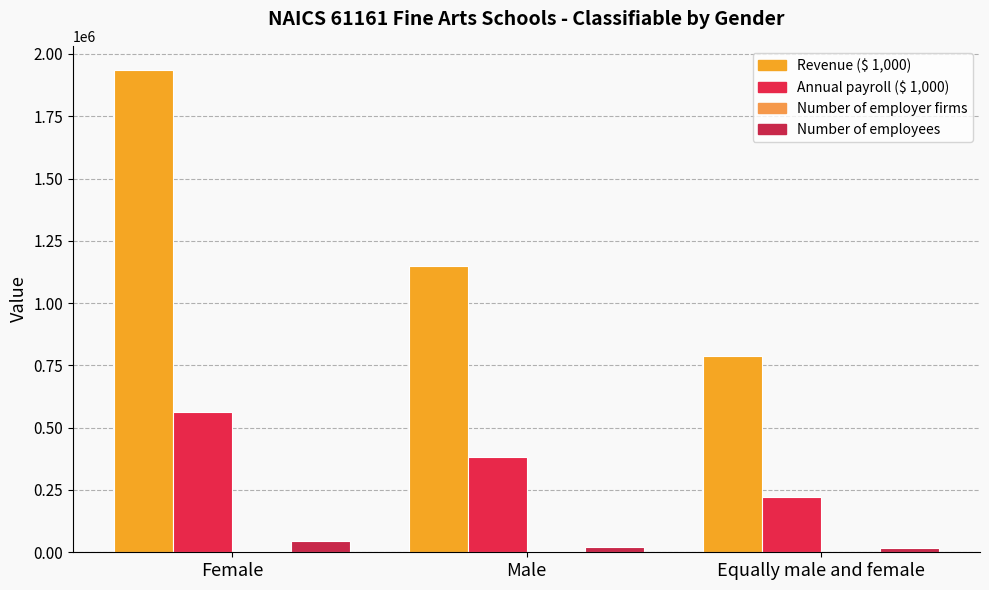

At Equally male and female, list the series in order from largest to smallest.

Revenue ($ 1,000), Annual payroll ($ 1,000), Number of employees, Number of employer firms